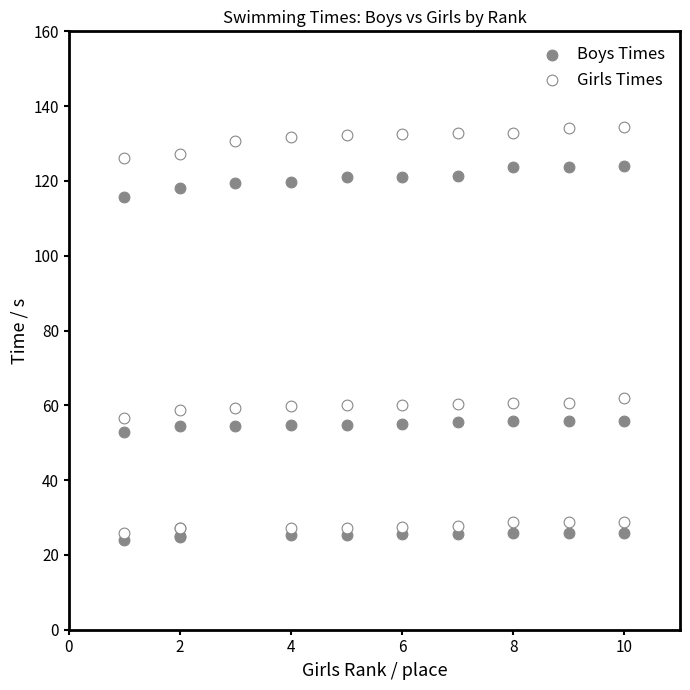

Which series reaches the maximum Y coordinate?

Girls Times